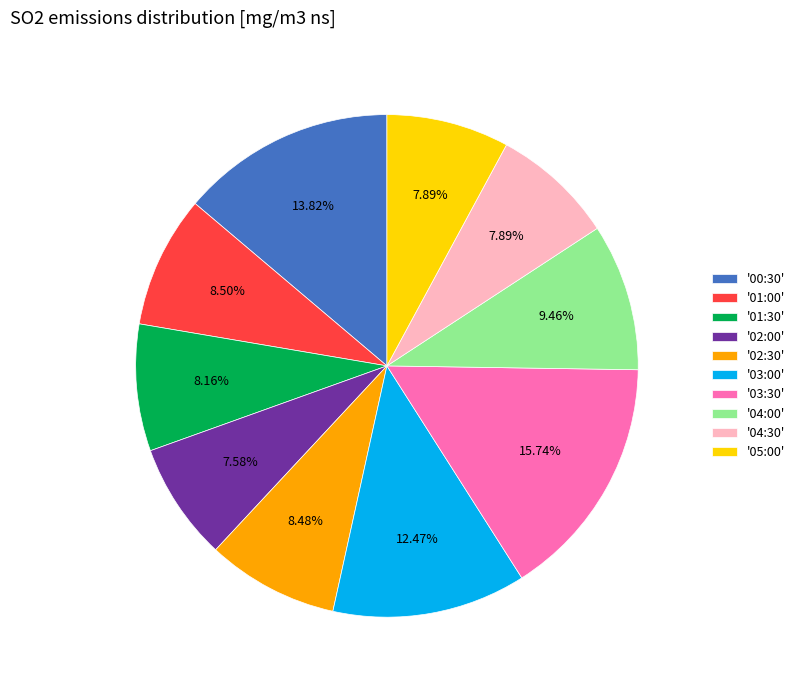

Which has a higher value, '03:30' or '05:00'?

'03:30'